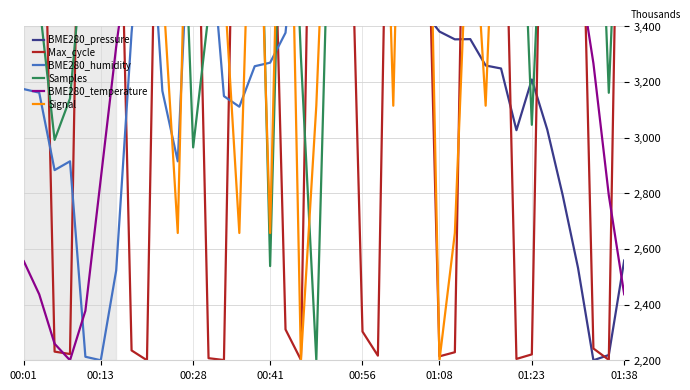

How many data points does each series have?

40